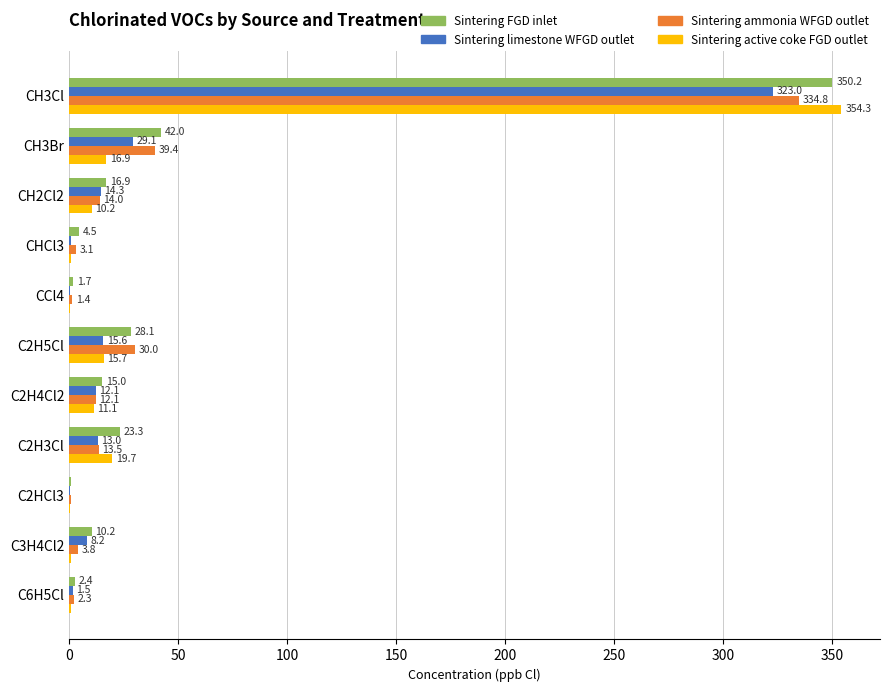

Between C2HCl3 and C3H4Cl2, which series saw the biggest shift?

Sintering FGD inlet